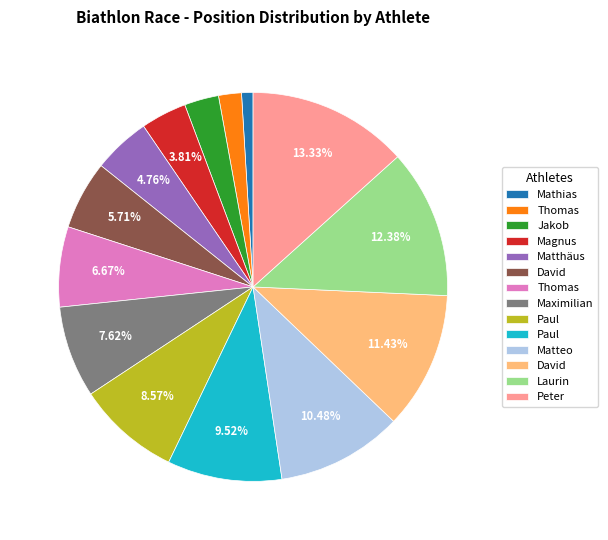

Does any single category account for the majority?

No